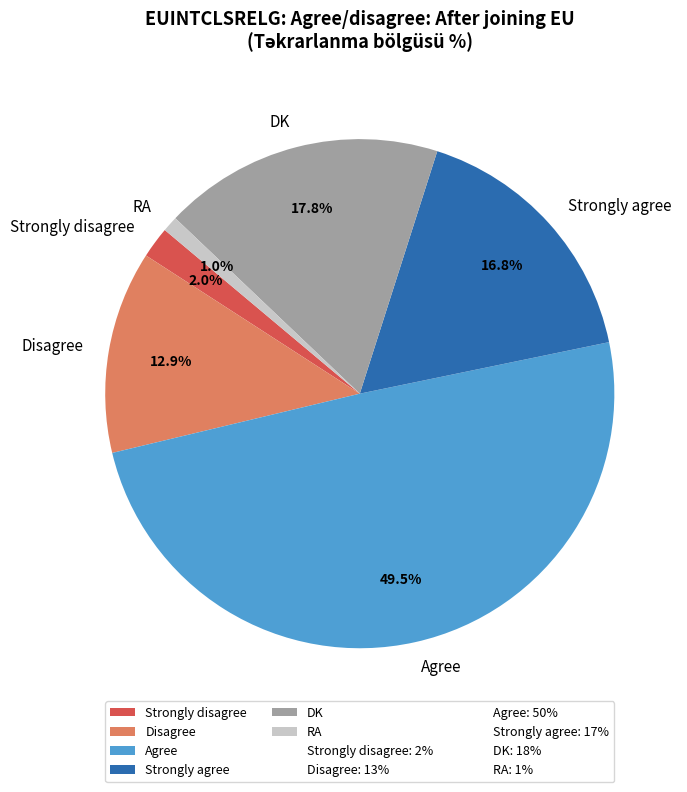

What is the total percentage of DK and Agree?

67.3%